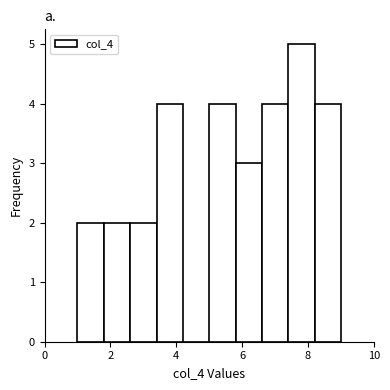

Reading left to right, transcribe this chart: for each bar, give the range it covers on the x-axis and its height. The values are not printed on the chart, so give them approximately, as read against the axis.

1.0 to 1.8: 2
1.8 to 2.6: 2
2.6 to 3.4: 2
3.4 to 4.2: 4
4.2 to 5.0: 0
5.0 to 5.8: 4
5.8 to 6.6: 3
6.6 to 7.4: 4
7.4 to 8.2: 5
8.2 to 9.0: 4